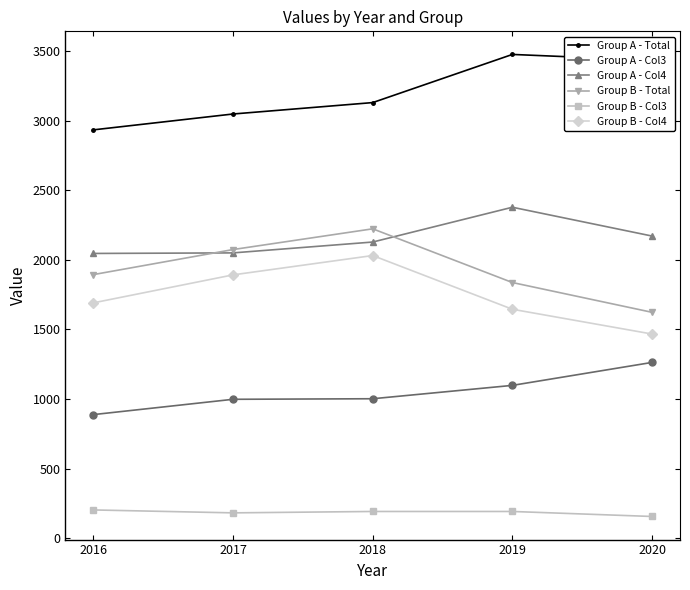

Which series has the widest spread of values?

Group B - Total